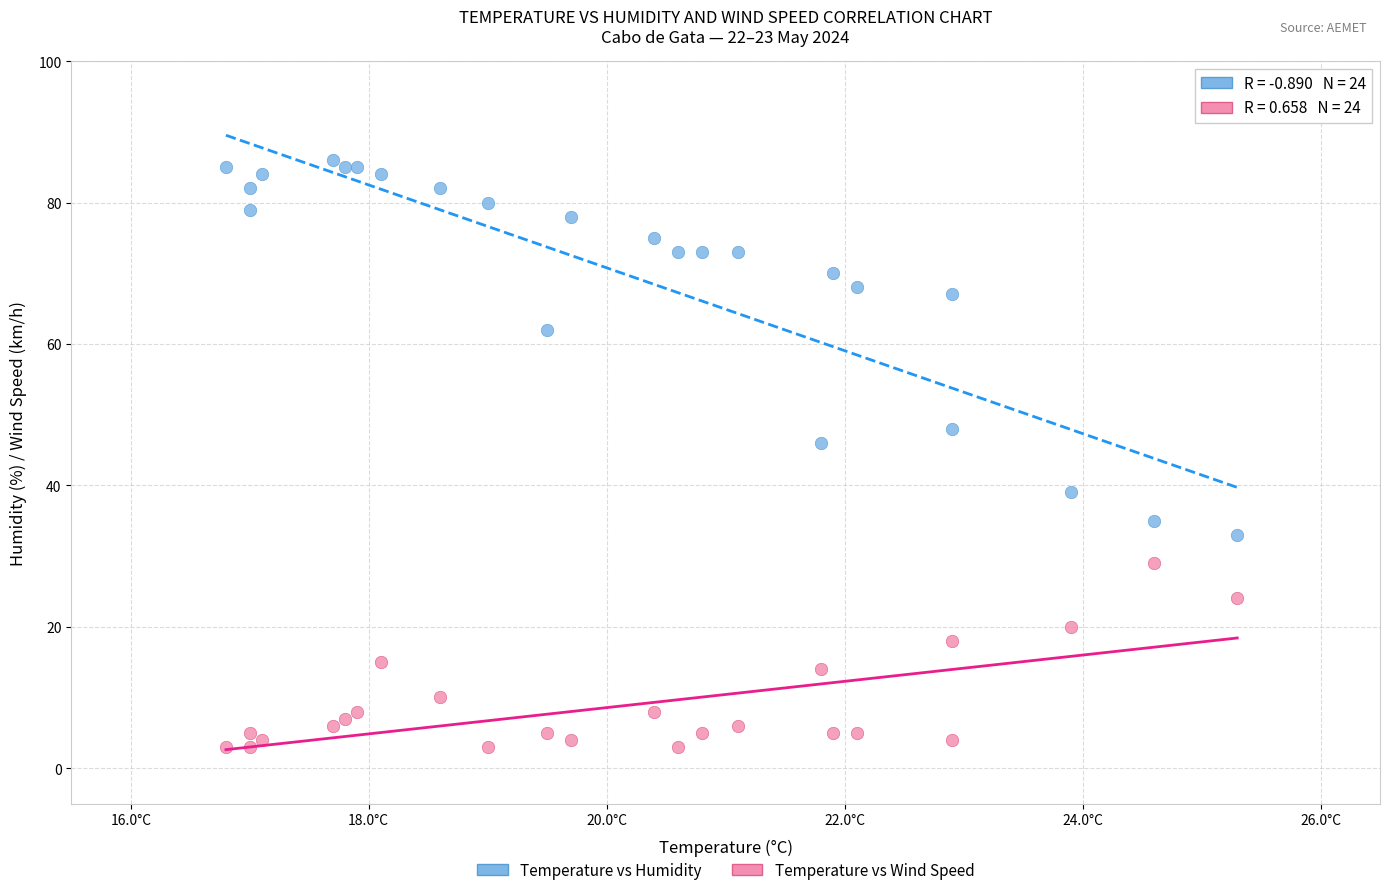

In the Temperature vs Humidity series, what Y value is closest to 59?

62